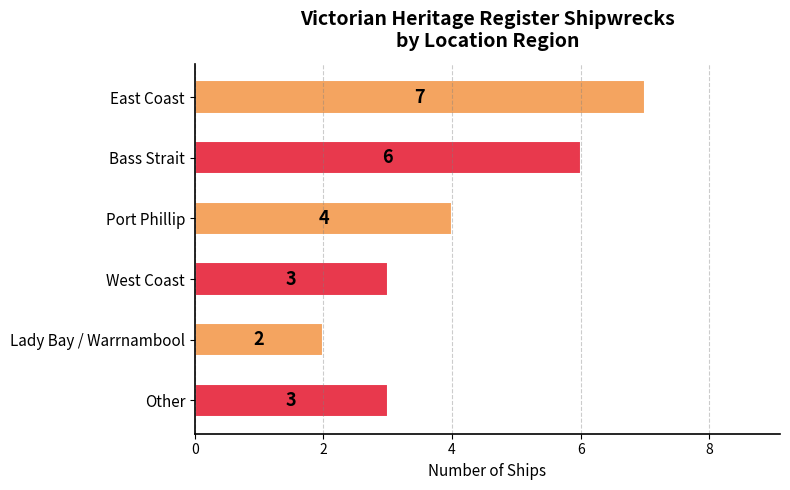

Which category has the lowest value across all series?

Lady Bay / Warrnambool